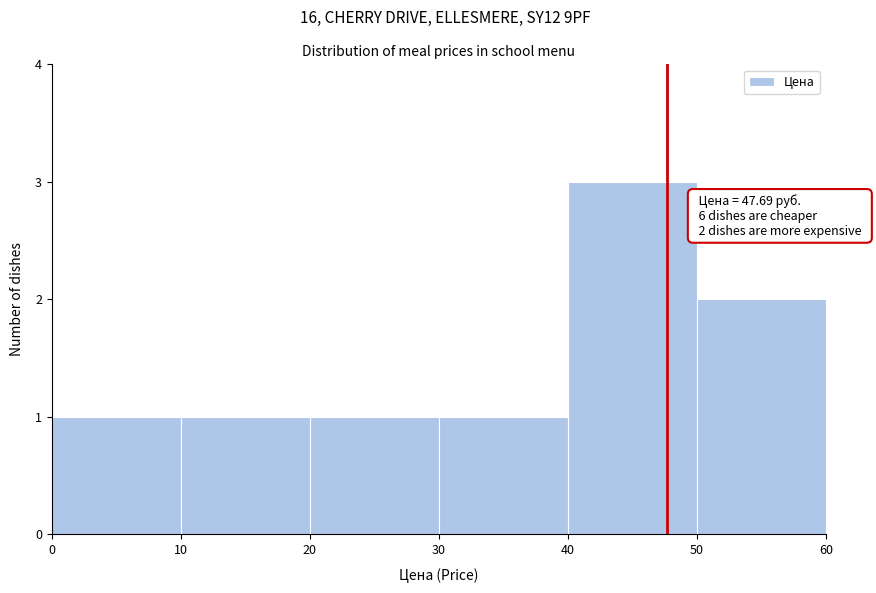

Over which range of the x-axis is the bar tallest?

40 to 50